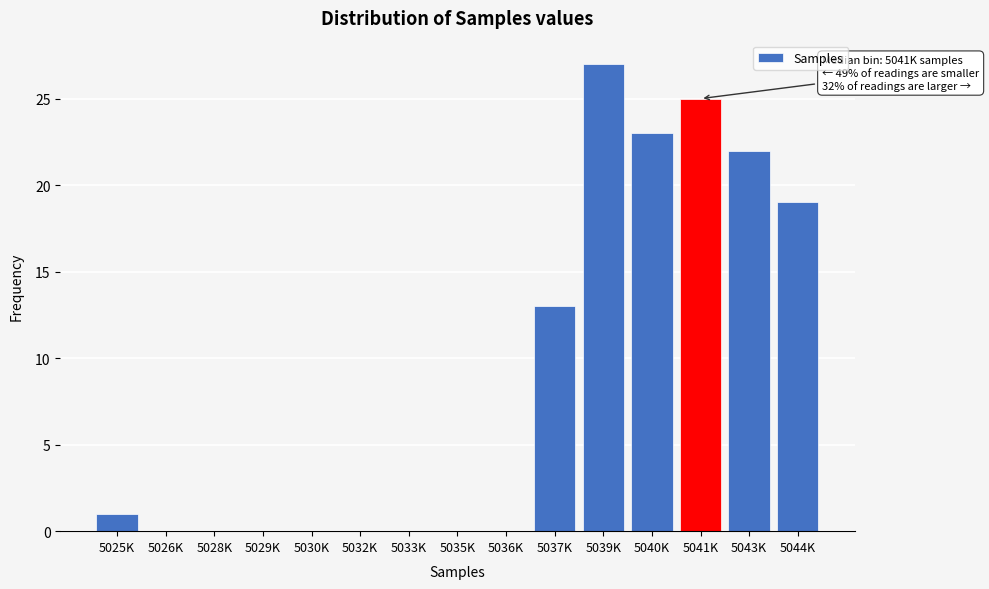

Reading left to right, list all the values displayed in this chart.

5025K=1	5026K=0	5028K=0	5029K=0	5030K=0	5032K=0	5033K=0	5035K=0	5036K=0	5037K=13	5039K=27	5040K=23	5041K=25	5043K=22	5044K=19